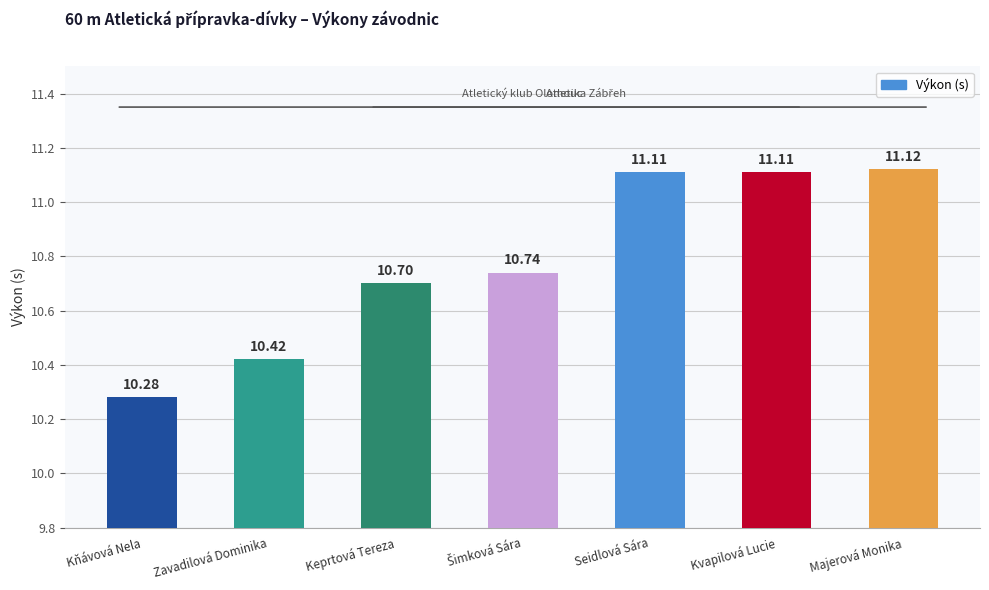

What is the difference between the maximum and minimum values?

0.8